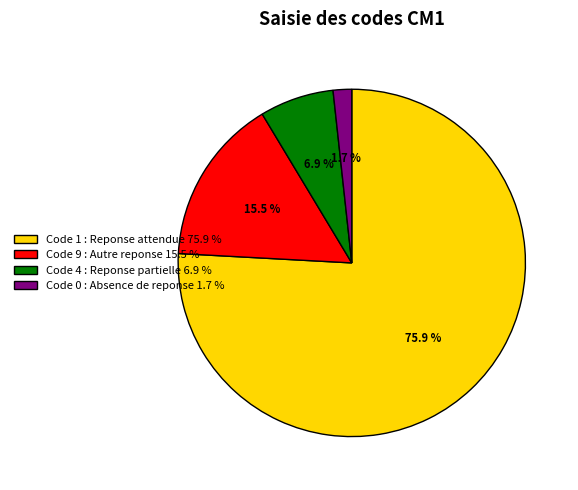

How many segments does this pie chart have?

4